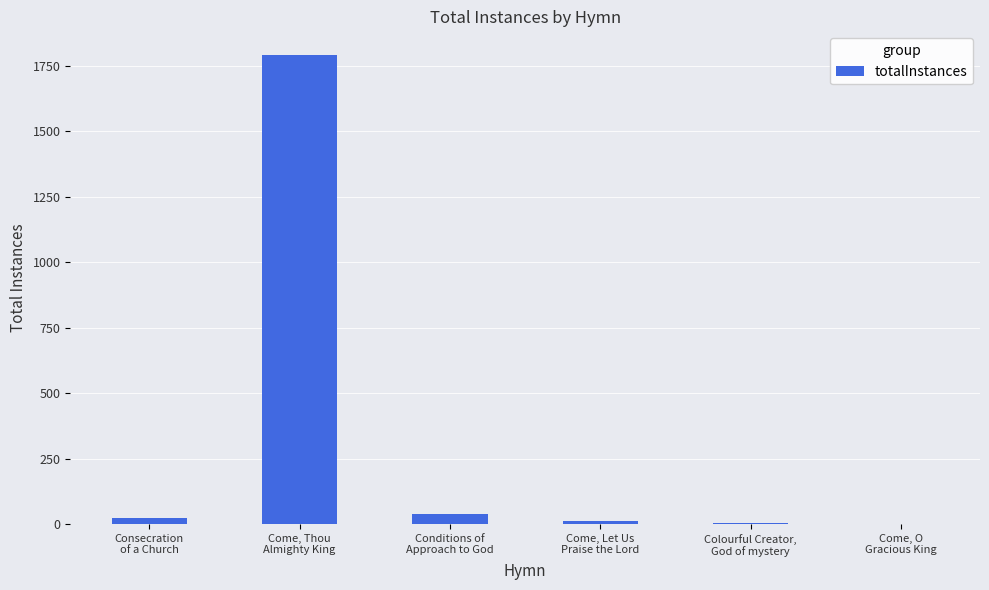

What is the sum of the values at Consecration
of a Church and Come, Thou
Almighty King?

1815